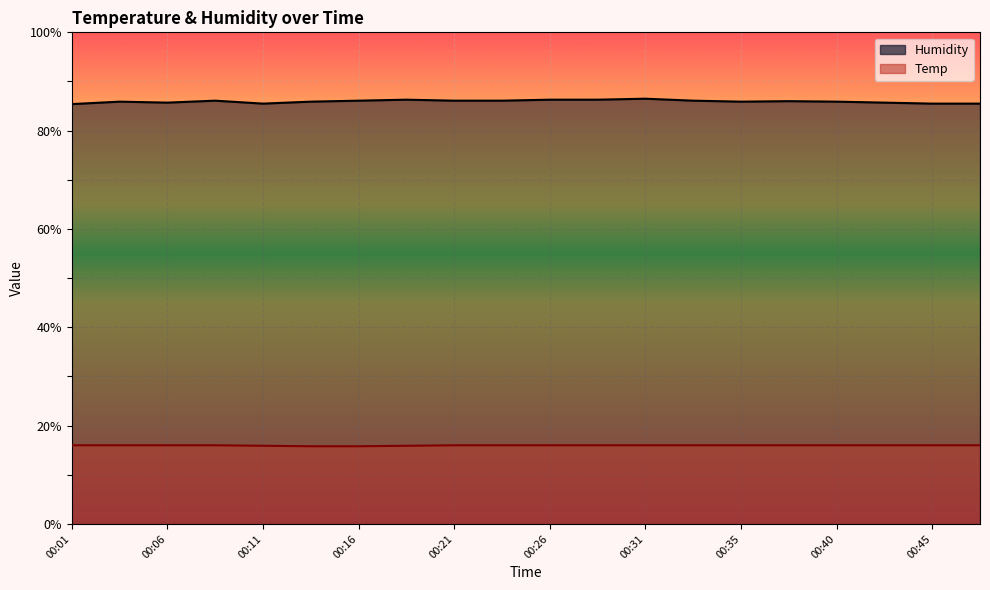

The Humidity series shows 86.1 at 00:21. True or false?

True